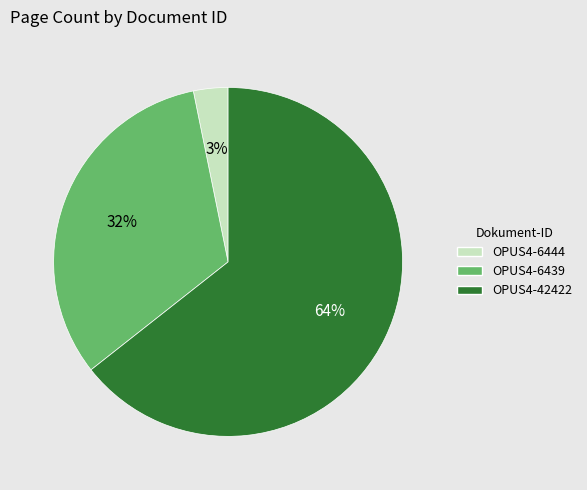

Which has a higher value, OPUS4-6444 or OPUS4-42422?

OPUS4-42422